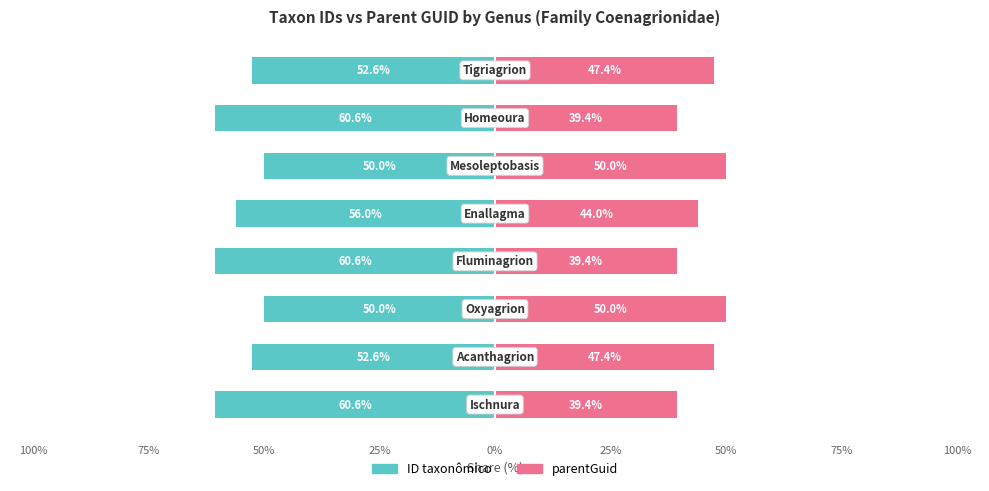

What is the highest value of the parentGuid series?

50.0